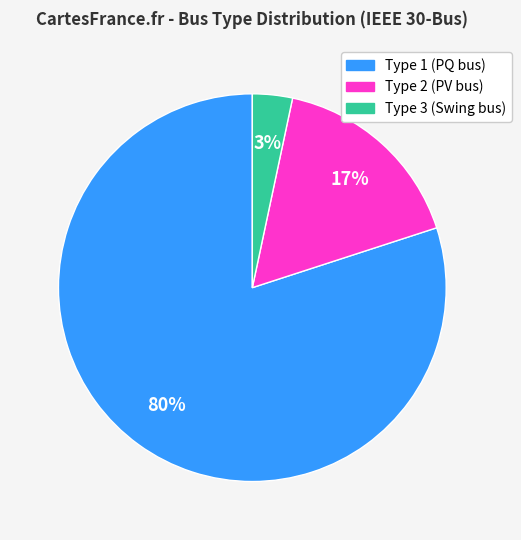

Is there a majority slice in this chart?

Yes